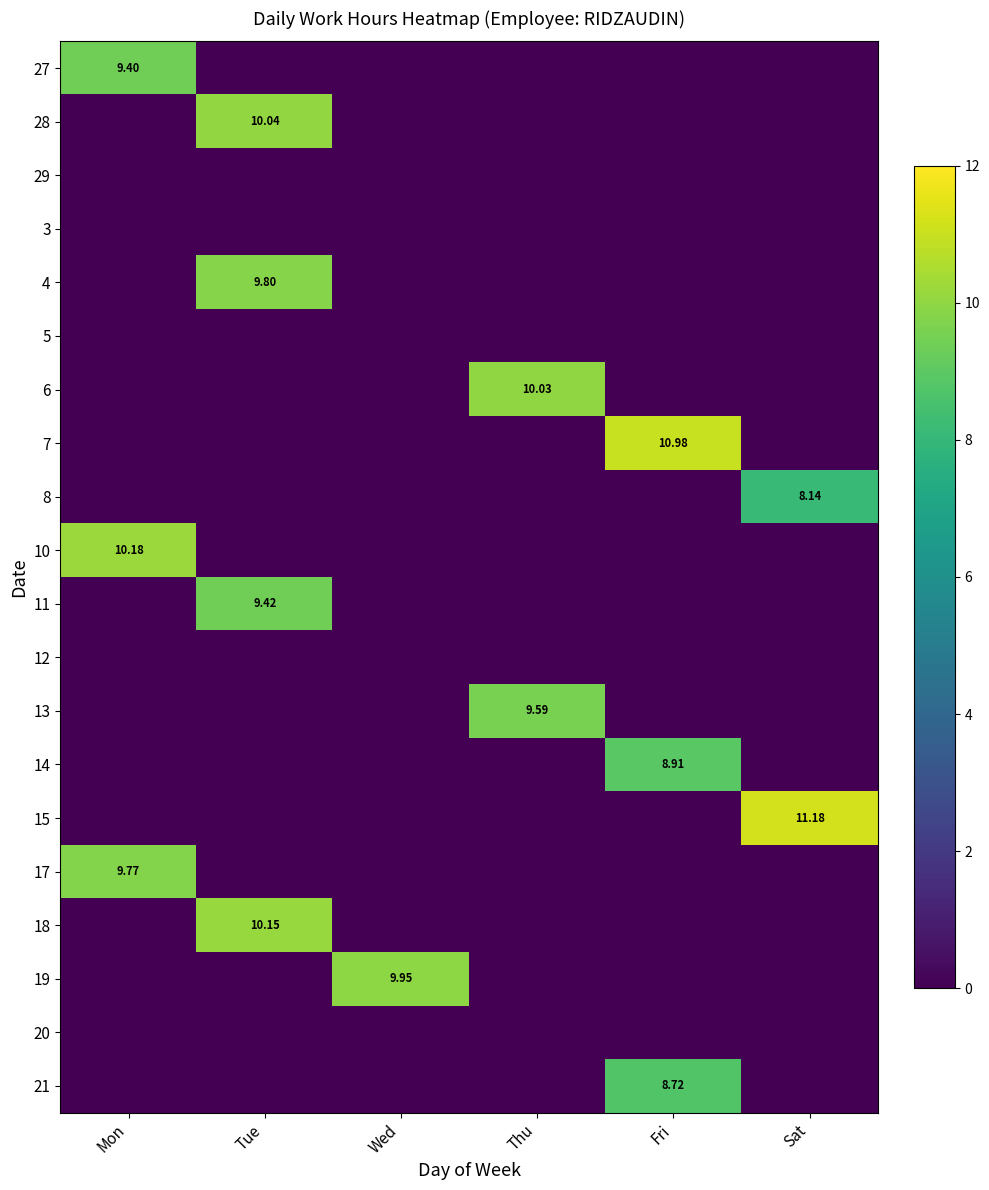

Which series has the largest total across all categories?

15